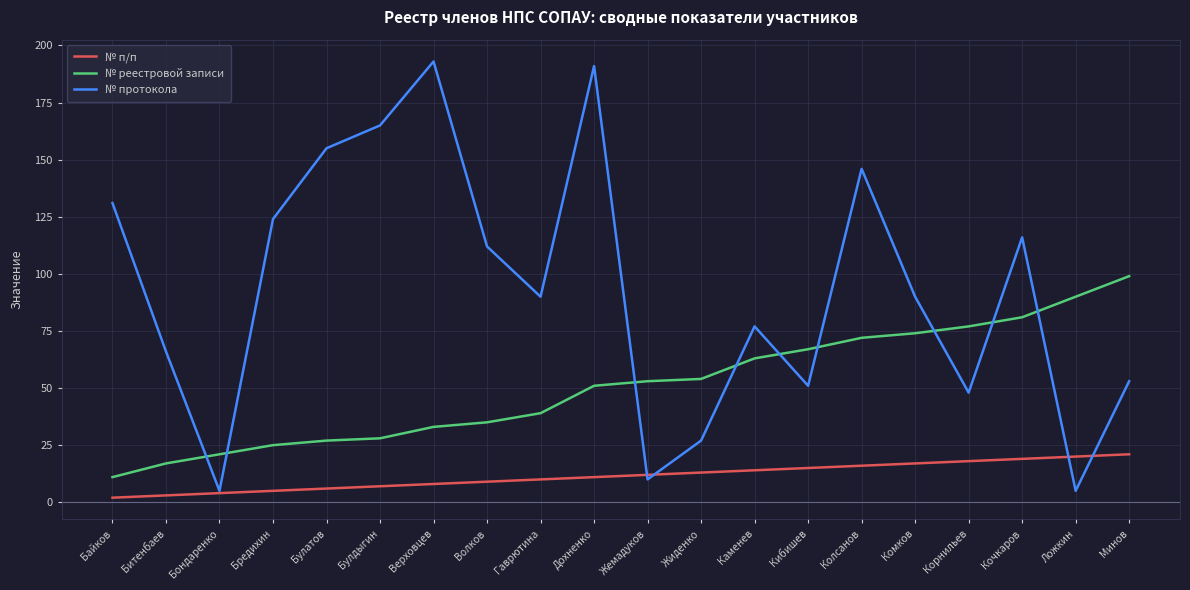

True or false: № протокола and № п/п intersect in this chart.

True